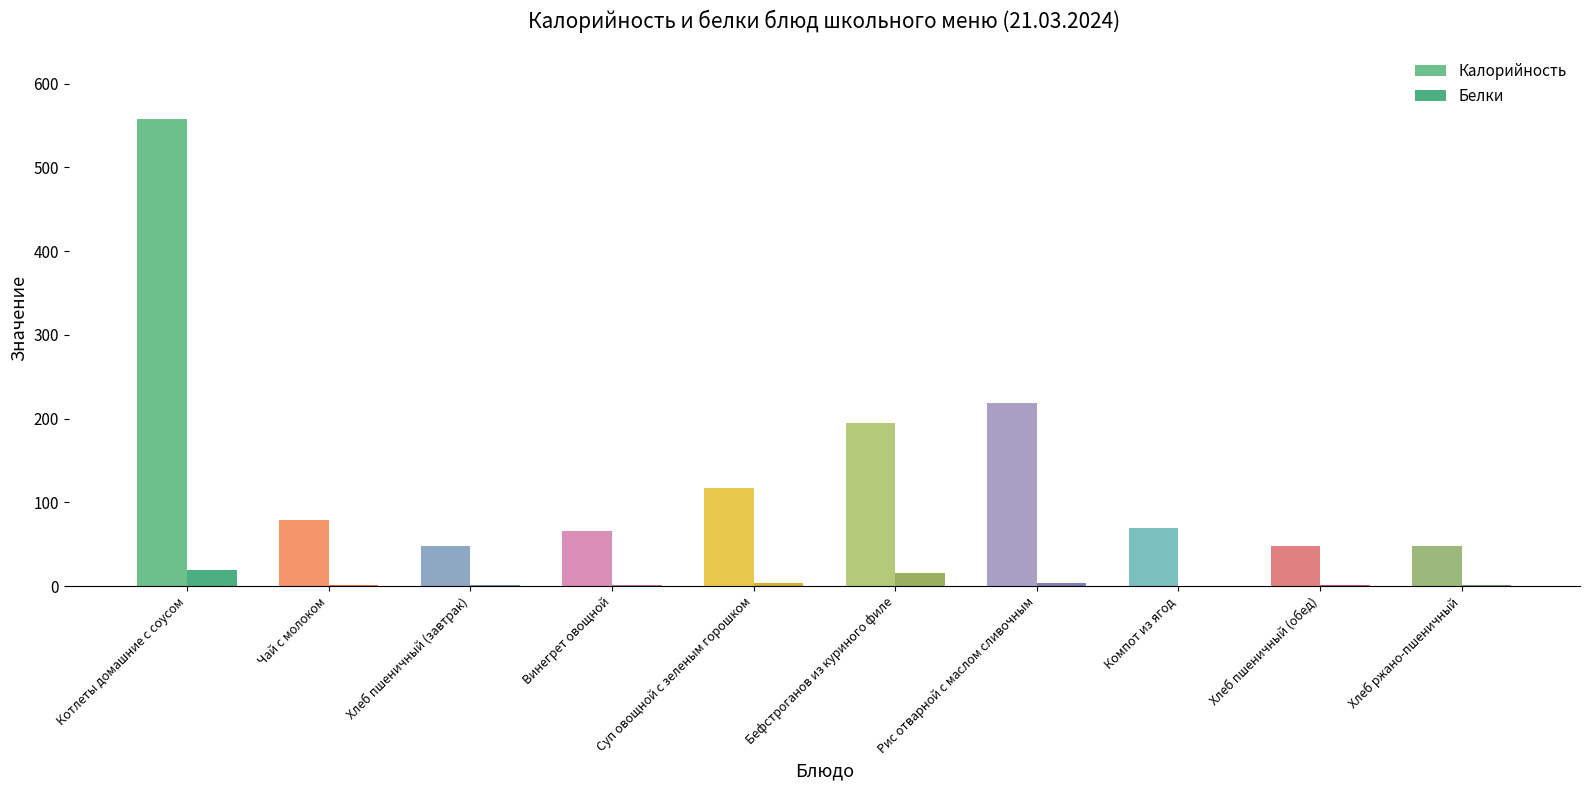

Are the bars horizontal?

No